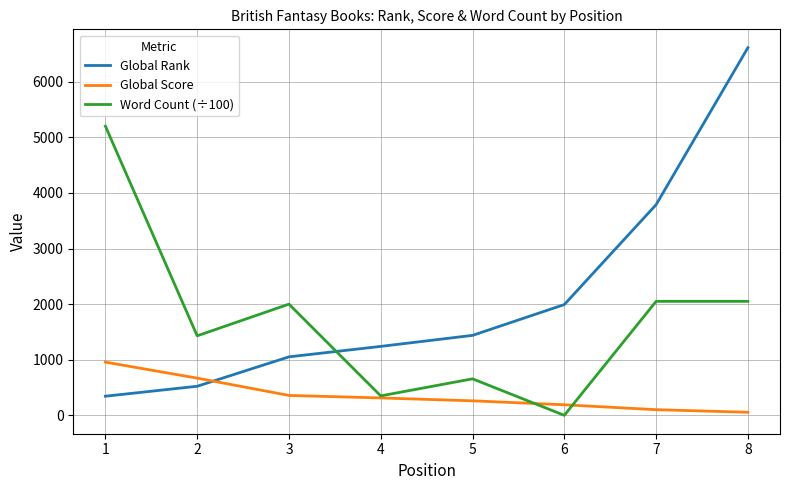

The value of Word Count (÷100) at 6 is 3607.3. True or false?

False